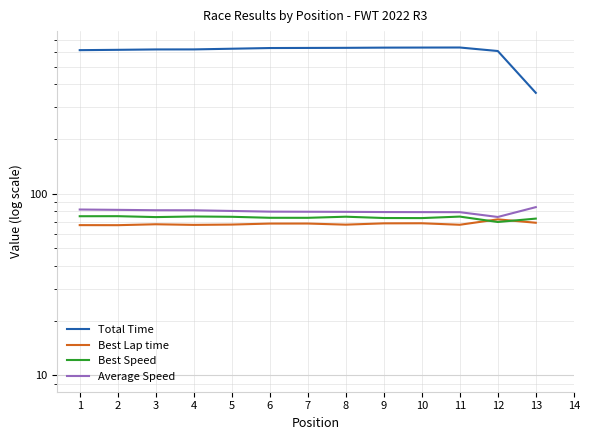

What is the value of the Best Lap time point at the 8th from the left?

67.5